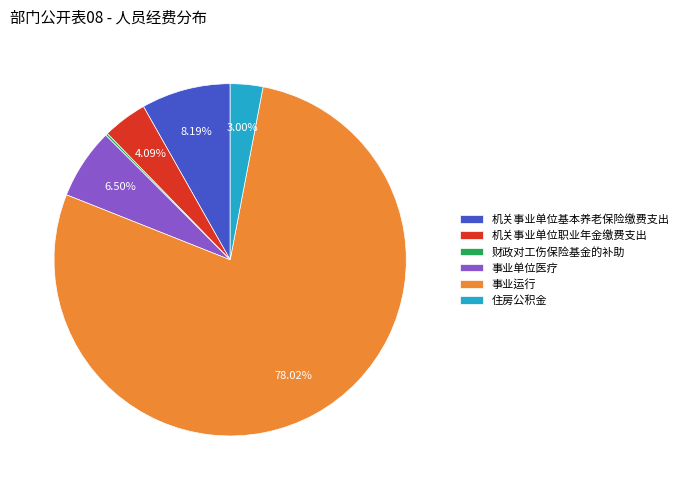

Approximately how many times larger is the value at 事业单位医疗 compared to 机关事业单位基本养老保险缴费支出?

0.8